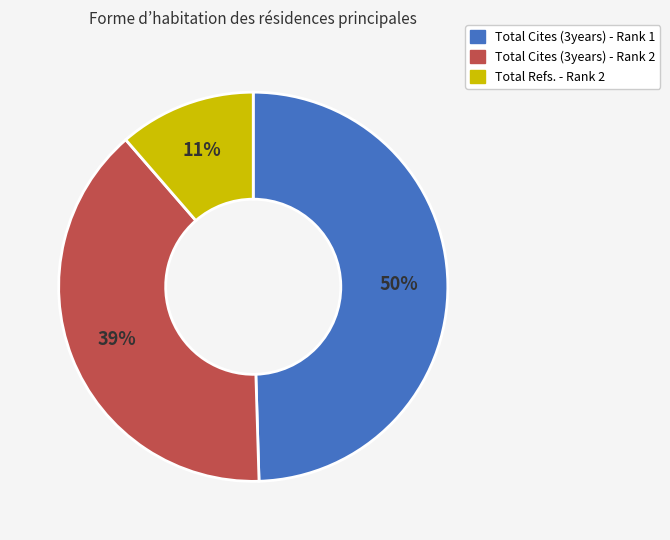

To the nearest percent, what percentage of the pie is Total Cites (3years) - Rank 1?

50%